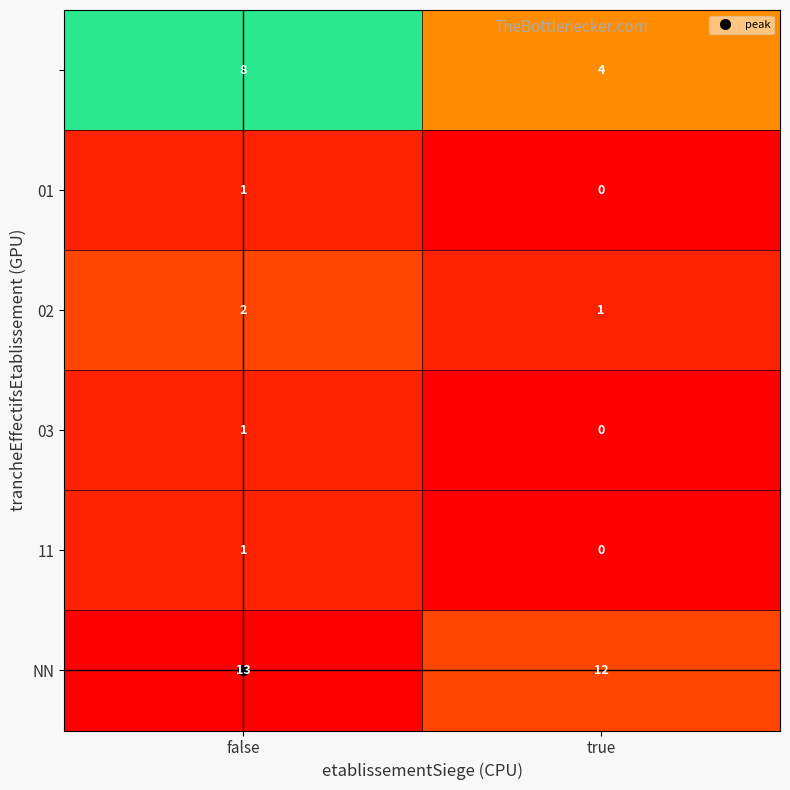

At which category is the sum across all series the highest?

false